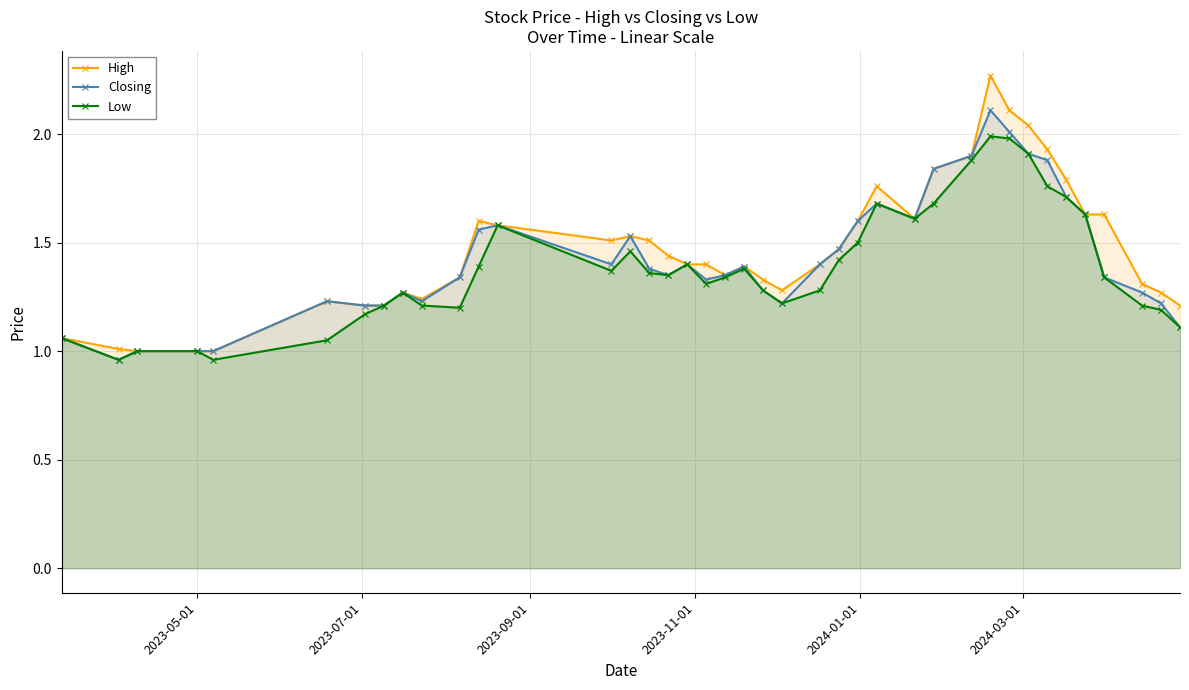

Which series has the widest spread of values?

High